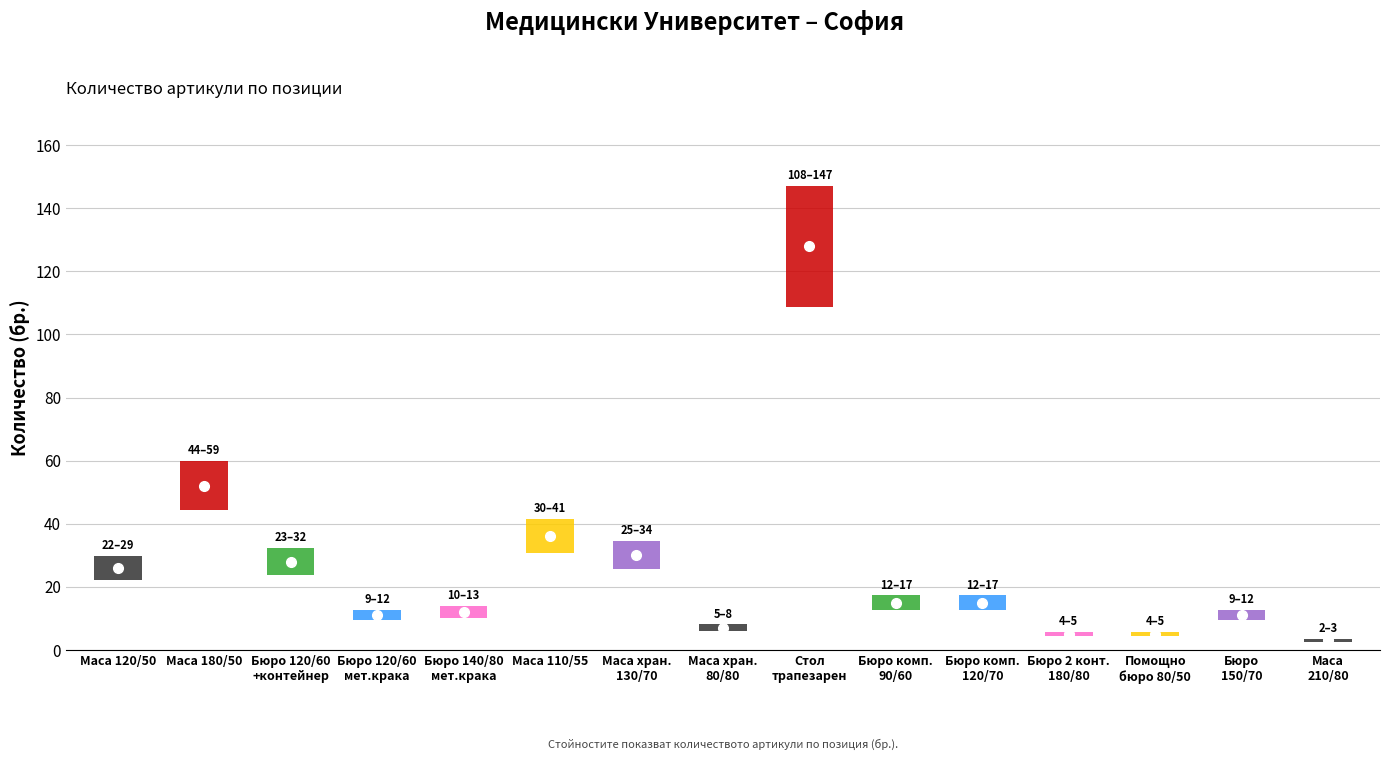

How many lines are shown in the chart?

1